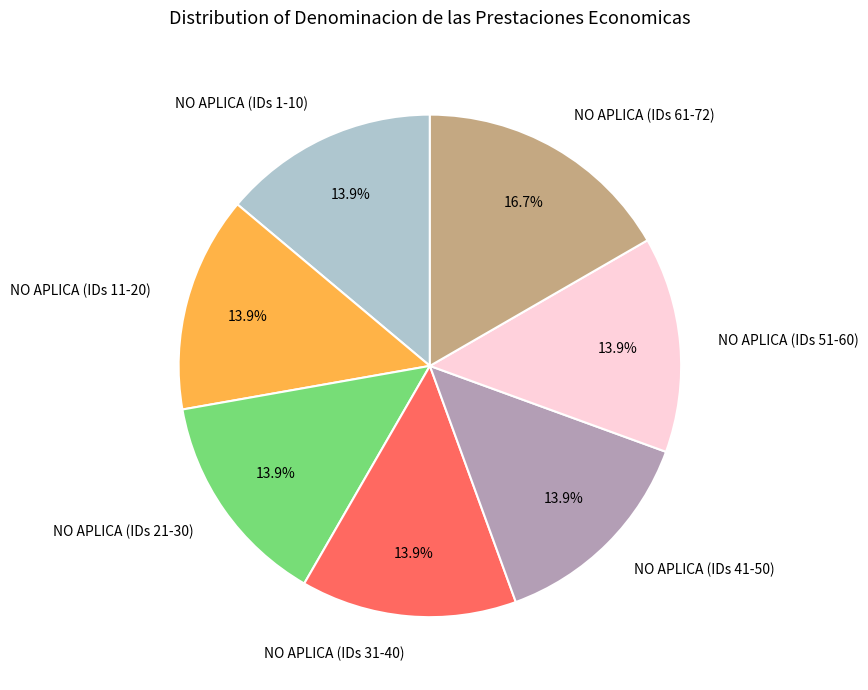

Is the sum of NO APLICA (IDs 51-60) and NO APLICA (IDs 31-40) greater than half?

No